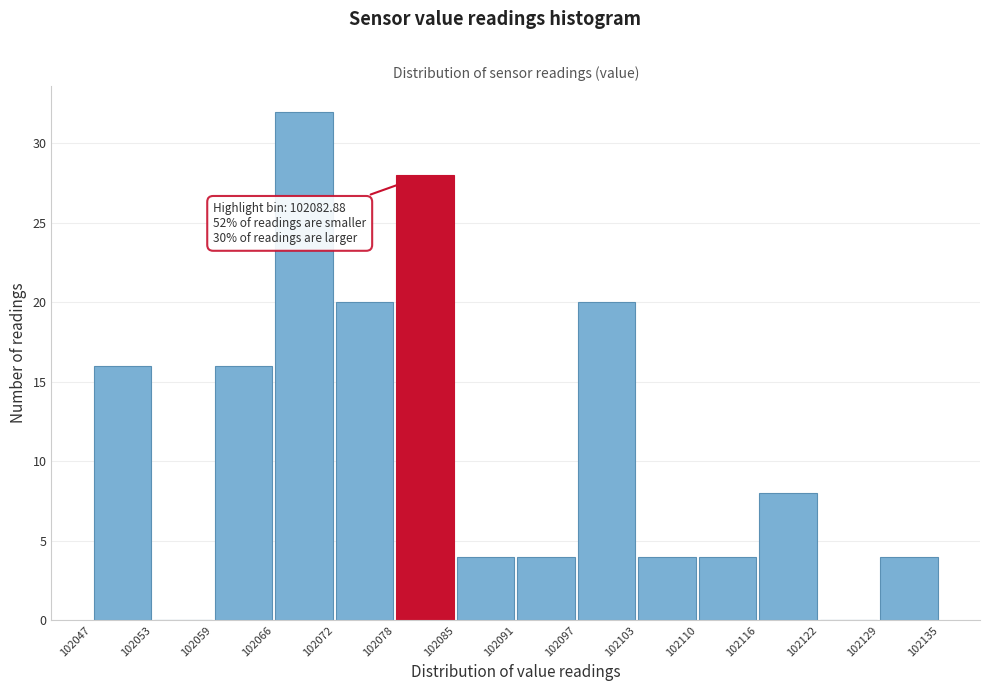

Which range on the x-axis has the tallest bar?

102066 to 102072